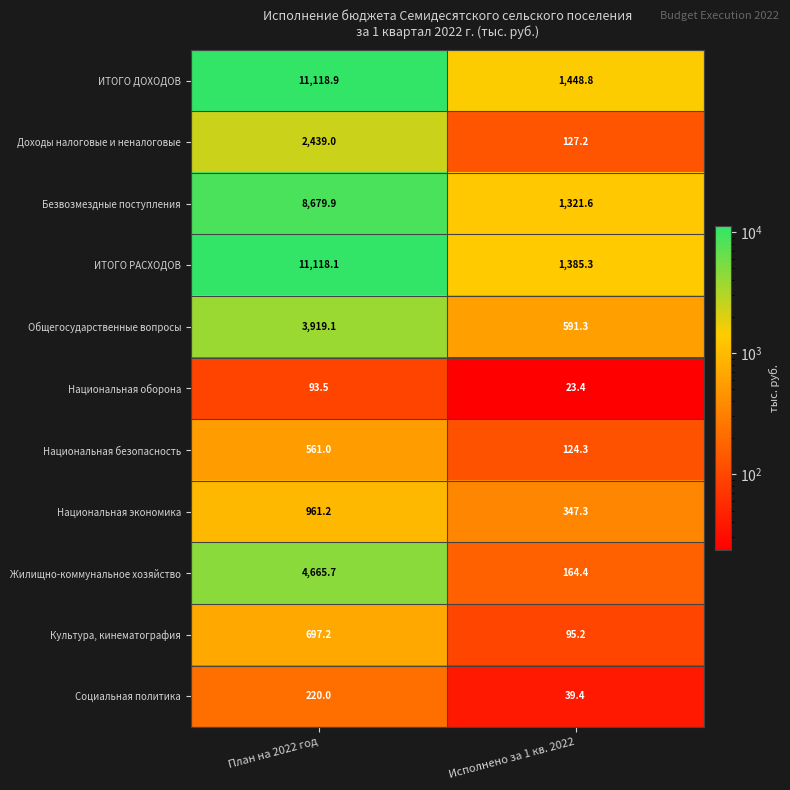

Reading left to right, transcribe all the data shown in this chart.

ИТОГО ДОХОДОВ: План на 2022 год=11118.9	Исполнено за 1 кв. 2022=1448.8
Доходы налоговые и неналоговые: План на 2022 год=2439.0	Исполнено за 1 кв. 2022=127.2
Безвозмездные поступления: План на 2022 год=8679.9	Исполнено за 1 кв. 2022=1321.6
ИТОГО РАСХОДОВ: План на 2022 год=11118.1	Исполнено за 1 кв. 2022=1385.3
Общегосударственные вопросы: План на 2022 год=3919.1	Исполнено за 1 кв. 2022=591.3
Национальная оборона: План на 2022 год=93.5	Исполнено за 1 кв. 2022=23.4
Национальная безопасность: План на 2022 год=561.0	Исполнено за 1 кв. 2022=124.3
Национальная экономика: План на 2022 год=961.2	Исполнено за 1 кв. 2022=347.3
Жилищно-коммунальное хозяйство: План на 2022 год=4665.7	Исполнено за 1 кв. 2022=164.4
Культура, кинематография: План на 2022 год=697.2	Исполнено за 1 кв. 2022=95.2
Социальная политика: План на 2022 год=220.0	Исполнено за 1 кв. 2022=39.4